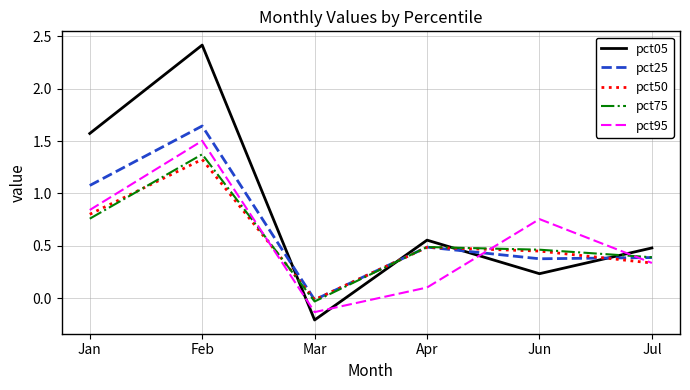

How many times do pct05 and pct25 cross each other?

4